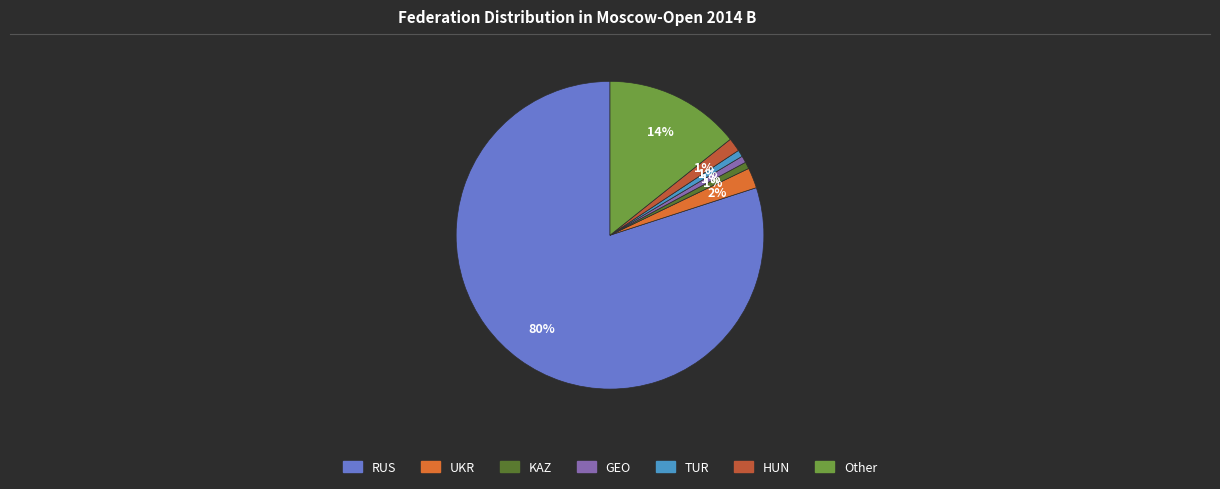

Is there a majority slice in this chart?

Yes